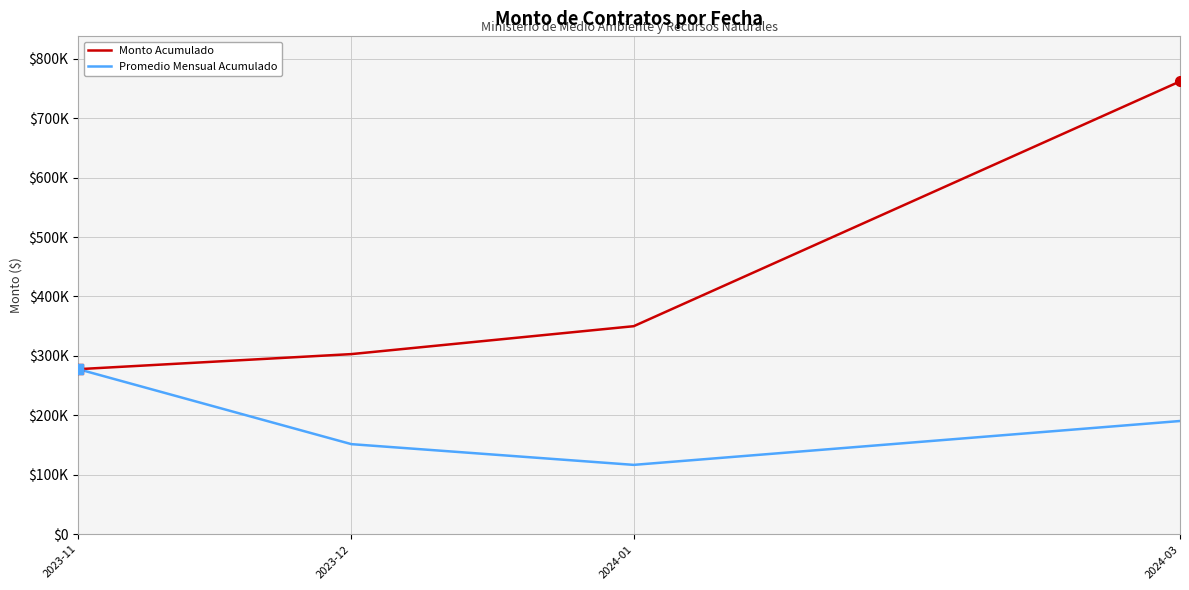

What is the sum of the Monto Acumulado values at 2023-12 and 2024-01?

653046.7